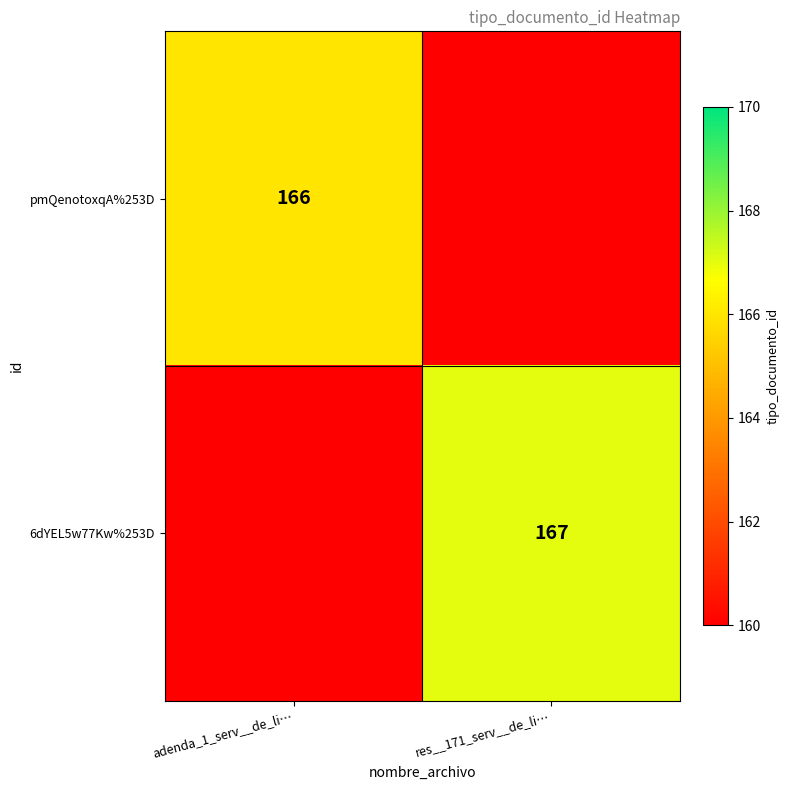

Which has a higher value, res__171_serv__de_li… or adenda_1_serv__de_li…?

adenda_1_serv__de_li…